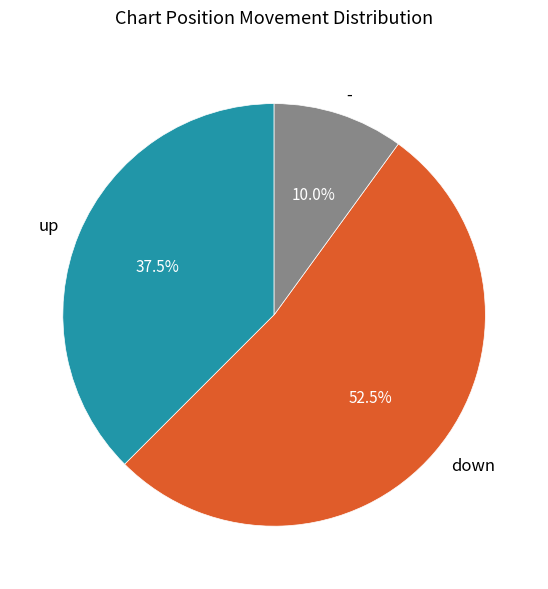

Does up represent more than half of the total?

No